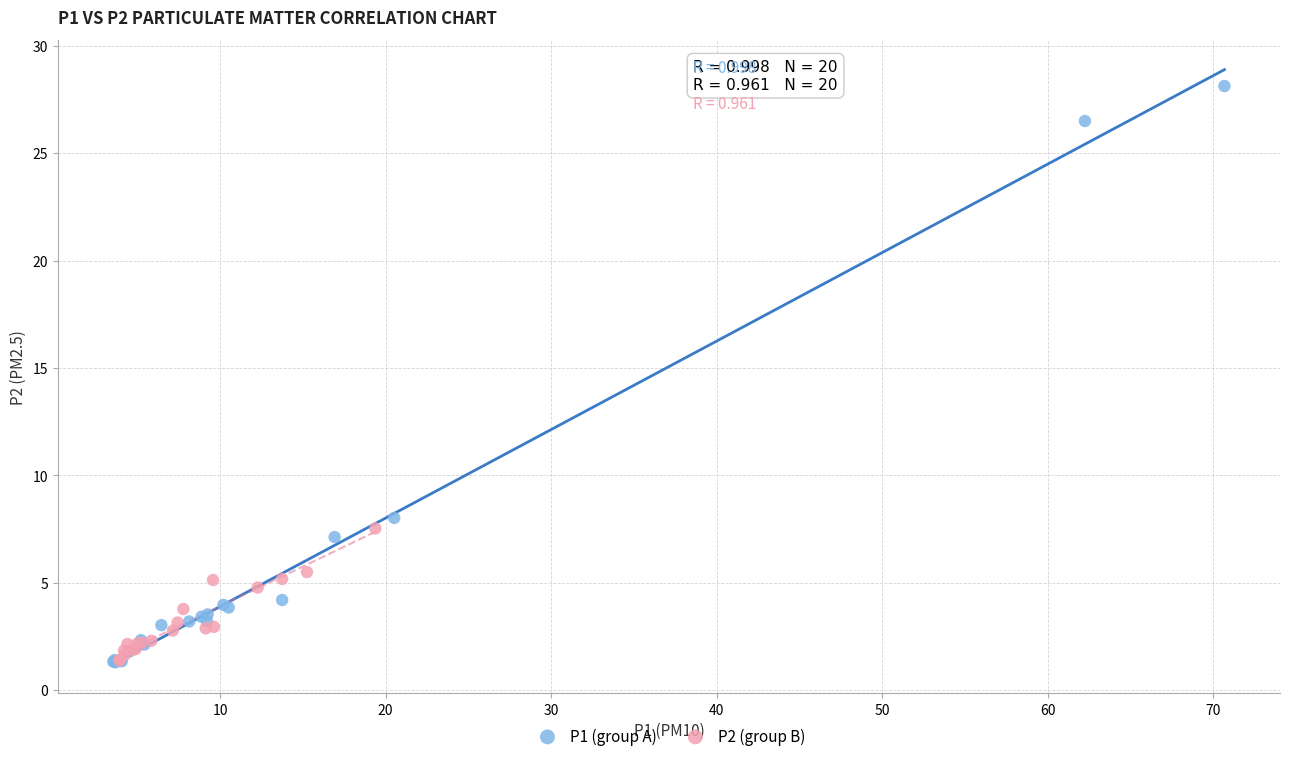

Which series contains the highest Y value?

P1 (group A)